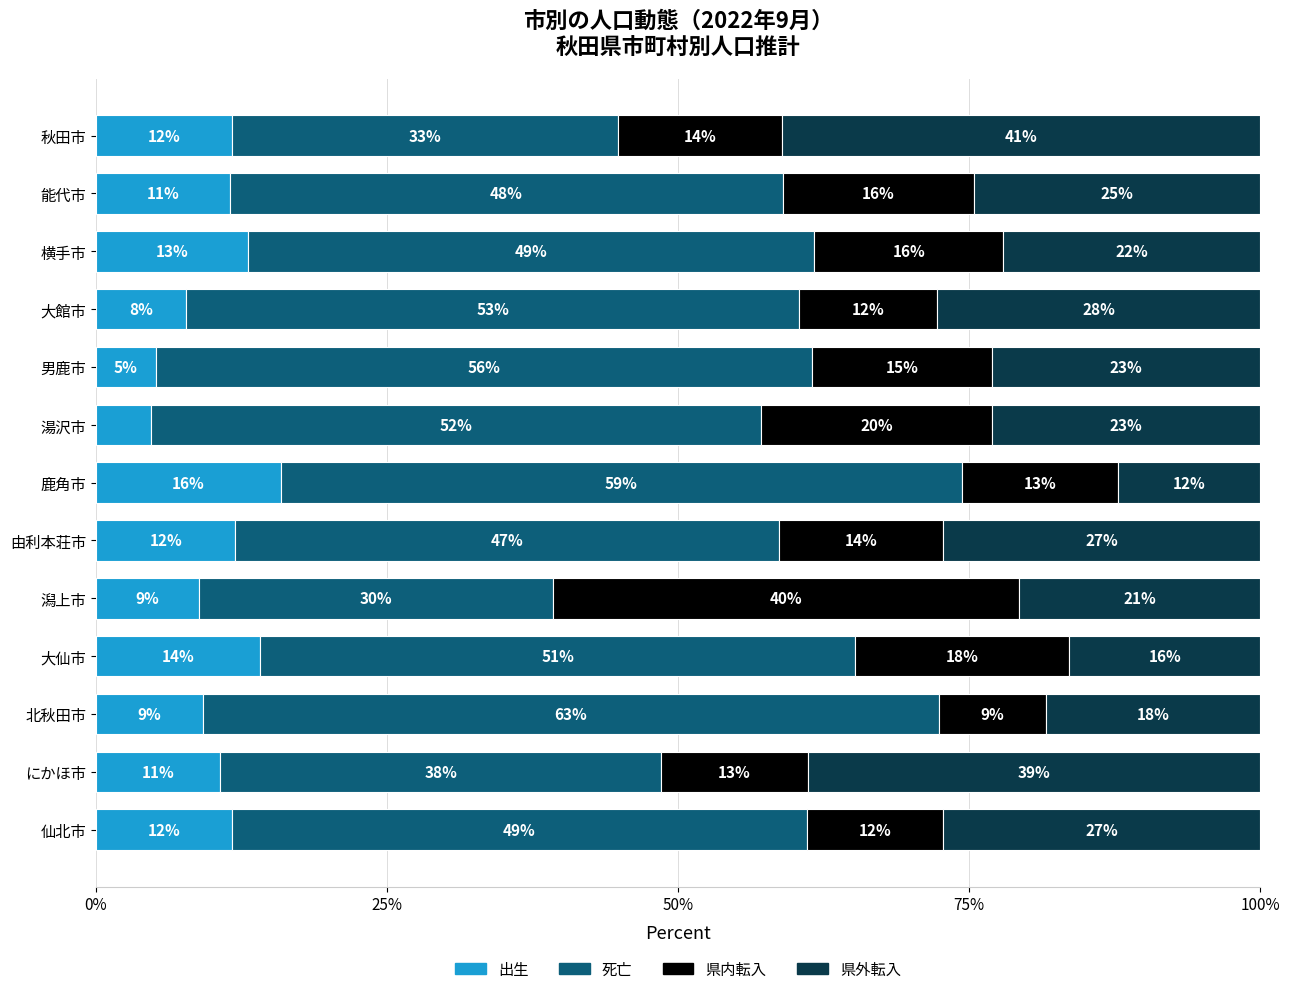

What is the difference between the second highest and minimum values in the 県内転入 series?

10.6